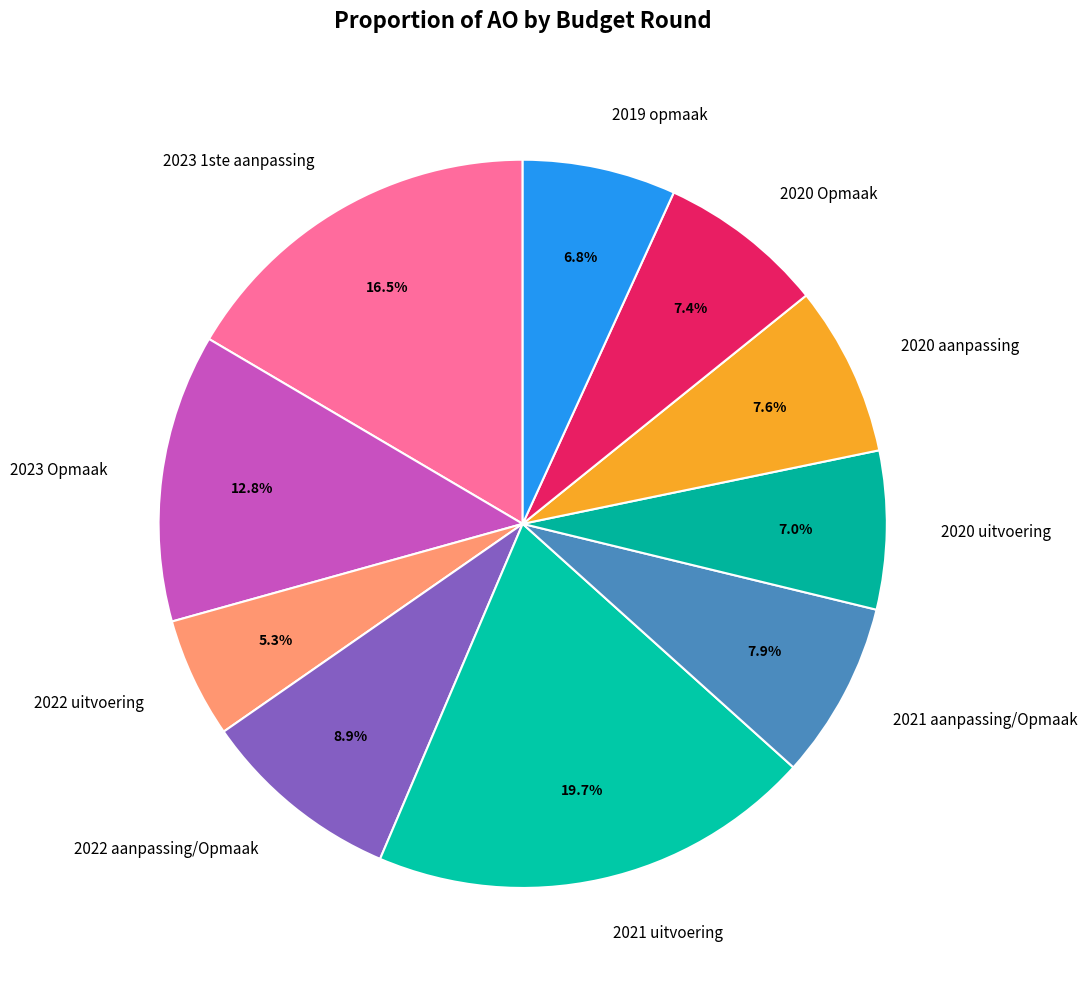

What percentage is the 2021 aanpassing/Opmaak slice, to the nearest percent?

8%